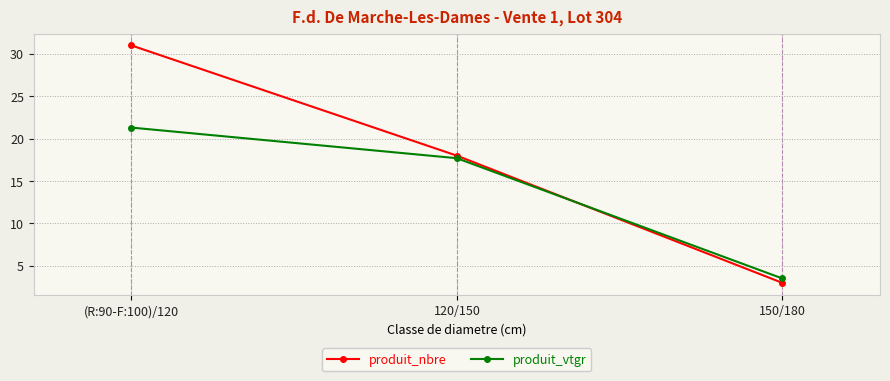

Between (R:90-F:100)/120 and 120/150, which series saw the biggest shift?

produit_nbre